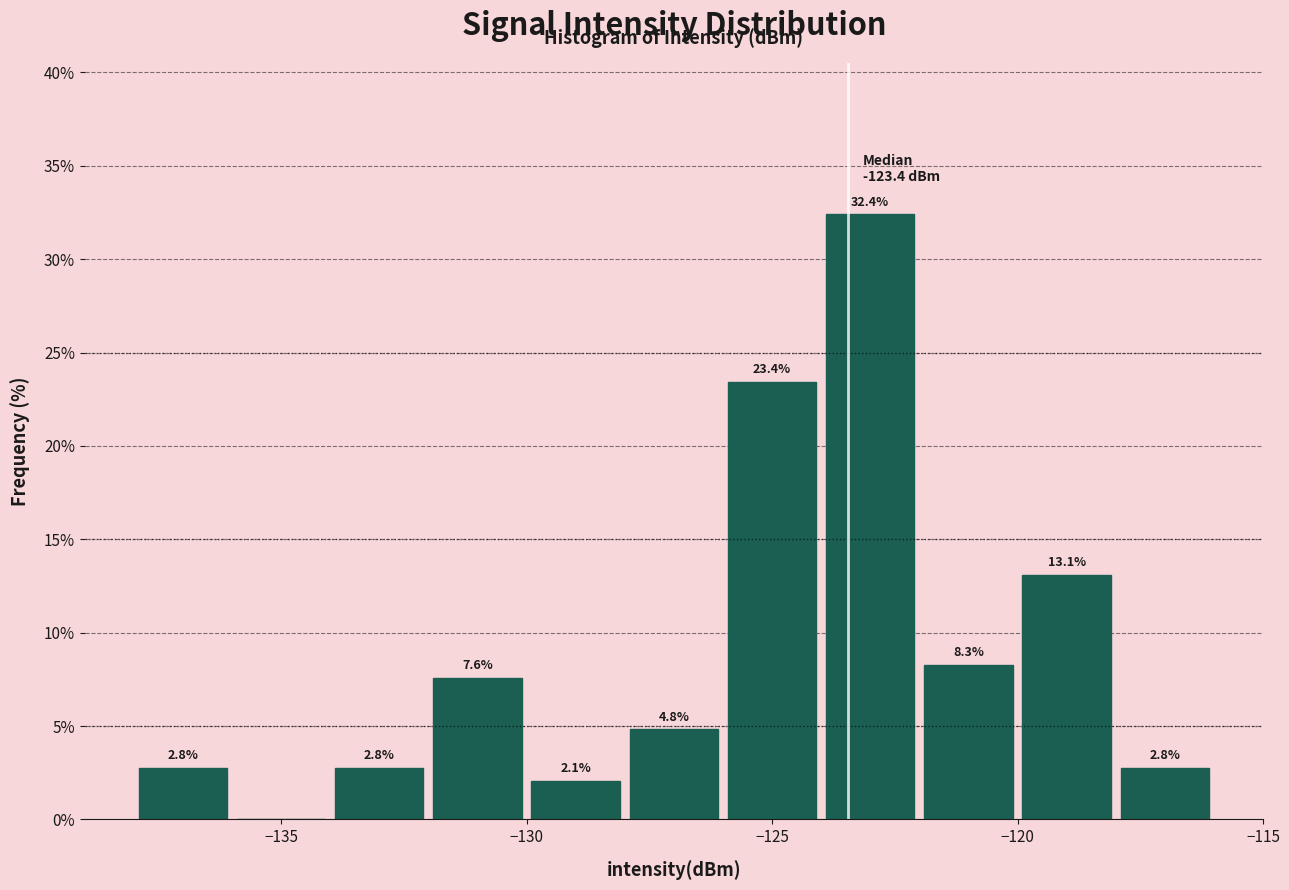

Over which range of the x-axis is the bar tallest?

-124 to -122